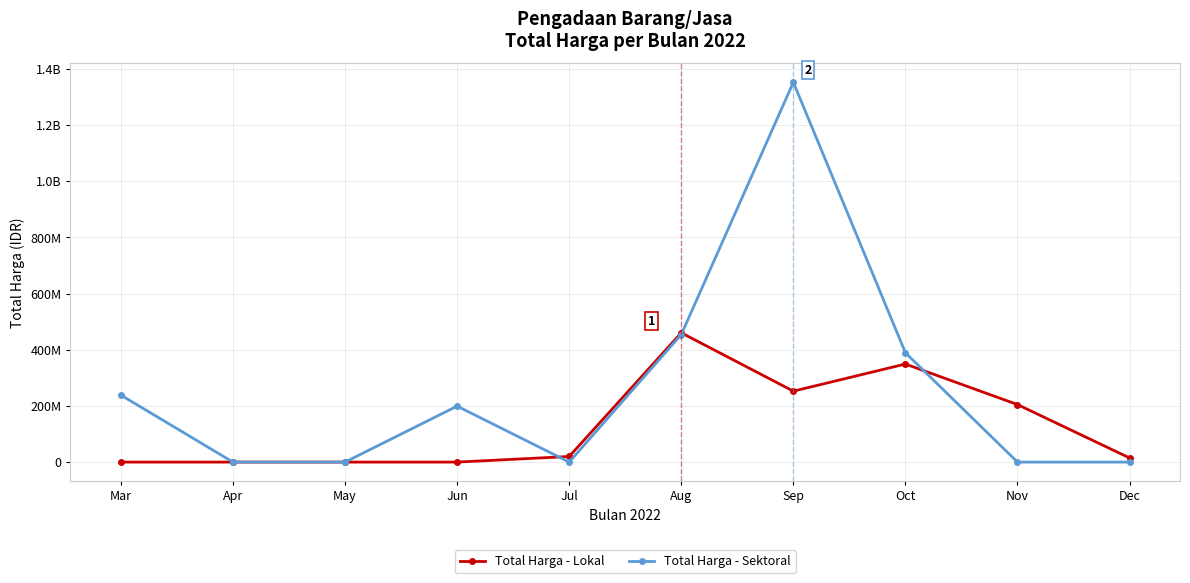

Reading left to right, what are all the values shown in this chart?

Total Harga - Lokal: Mar=0	Apr=0	May=0	Jun=0	Jul=19950000	Aug=460075000	Sep=252477000	Oct=348953000	Nov=204738000	Dec=14750000
Total Harga - Sektoral: Mar=238321245	Apr=0	May=0	Jun=199200000	Jul=0	Aug=453921780	Sep=1351682000	Oct=389118150	Nov=0	Dec=0